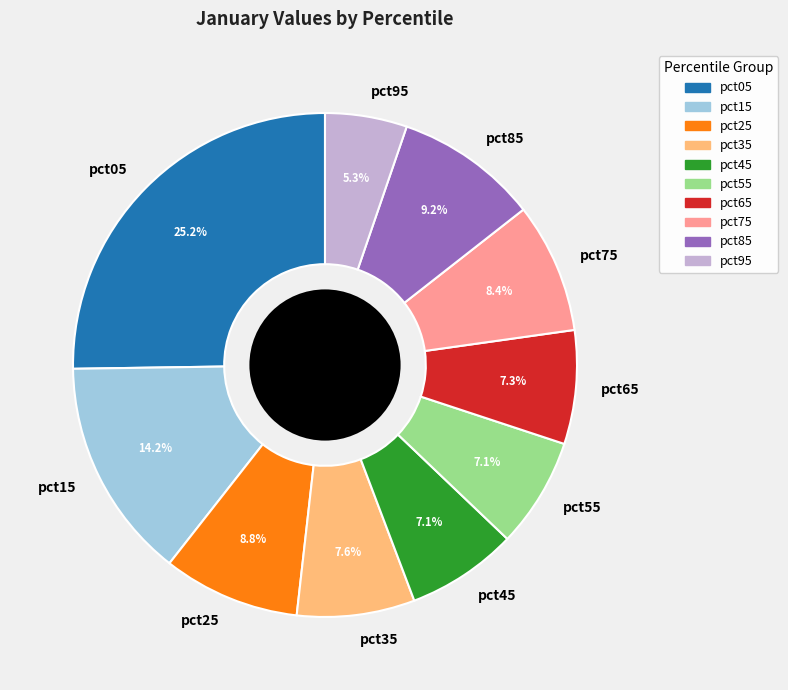

To the nearest percent, what is the difference between the pct25 and pct05 slice percentages?

16%